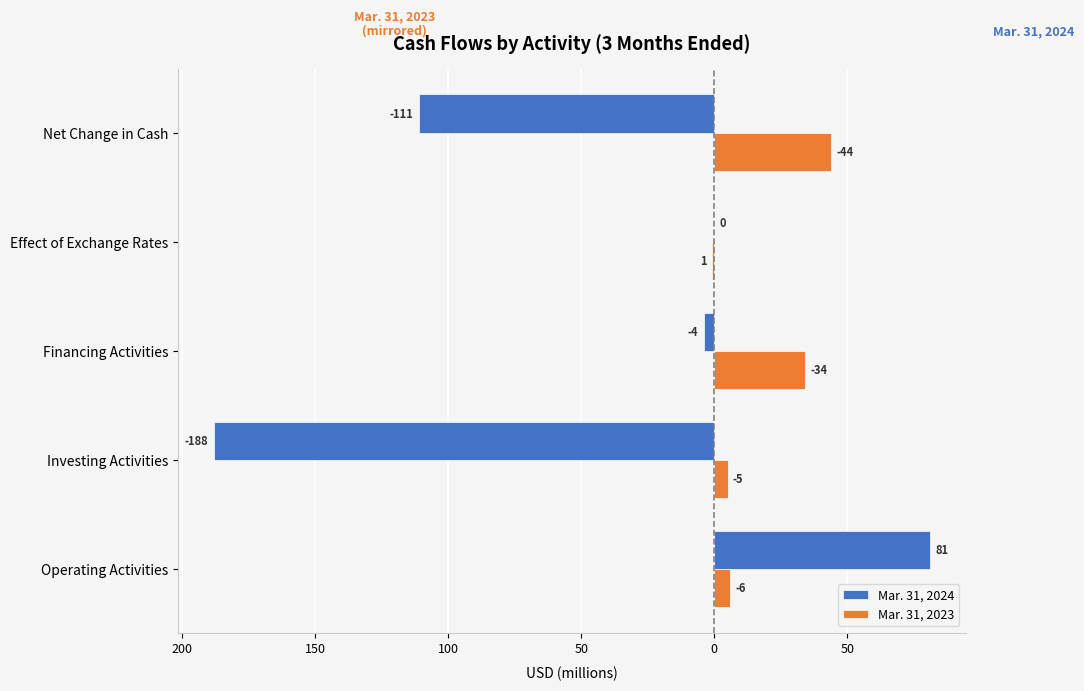

What are all the series names shown in the legend?

Mar. 31, 2024, Mar. 31, 2023